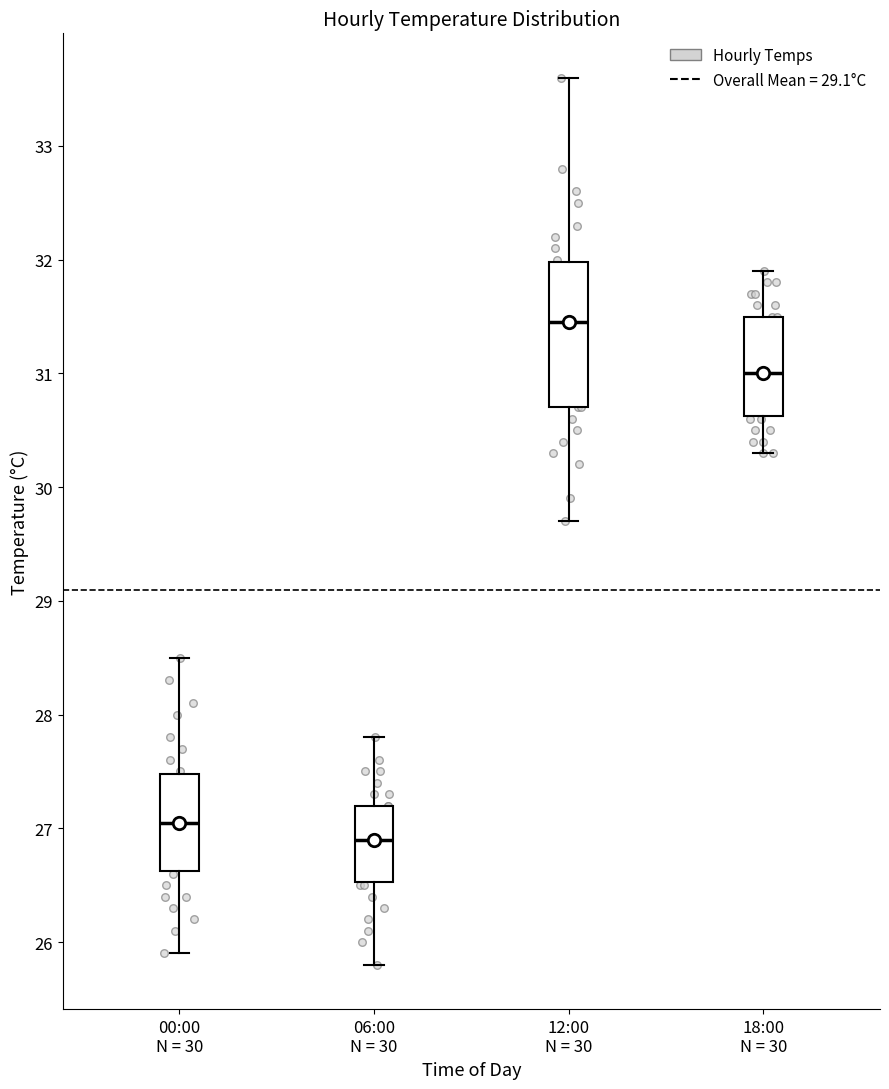

Where does the lower whisker of the box for 12:00 N = 30 end on the y-axis? The values are not printed on the chart, so give them approximately, as read against the axis.

29.7